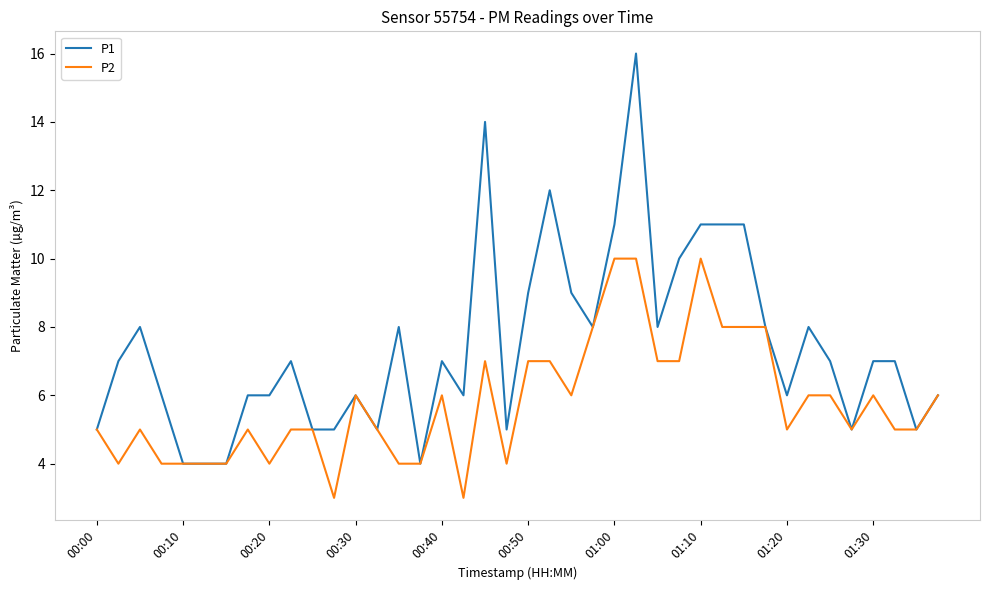

Which series has the largest total across all categories?

P1